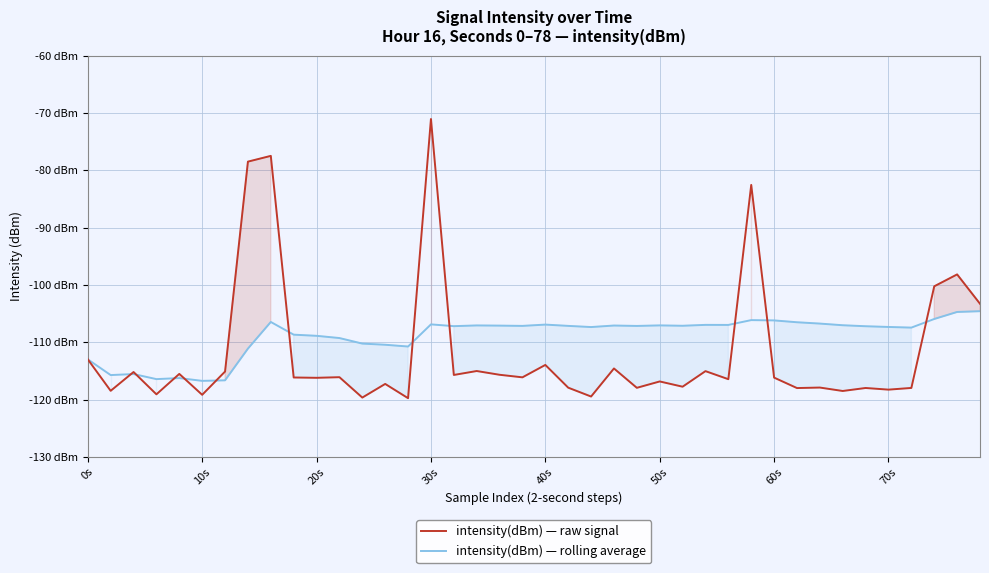

What is the difference between the second highest and second lowest values in the intensity(dBm) — raw signal series?

42.2